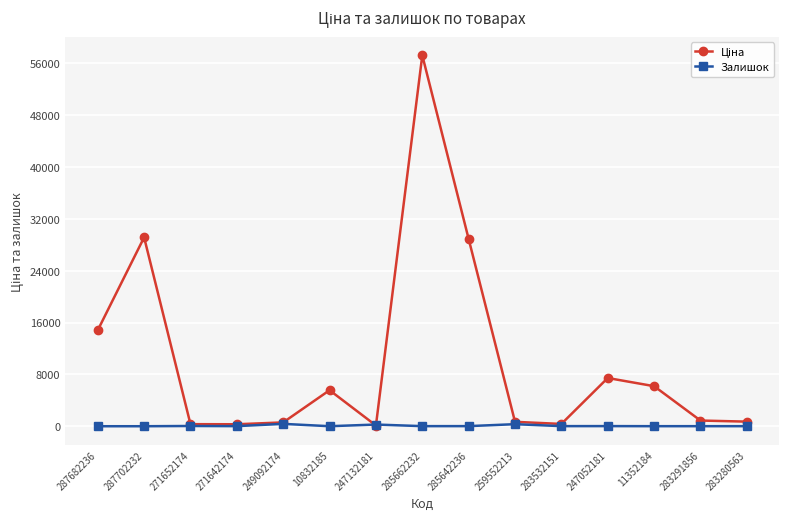

What is the spread (max minus min) of values at 287682236?

14817.6